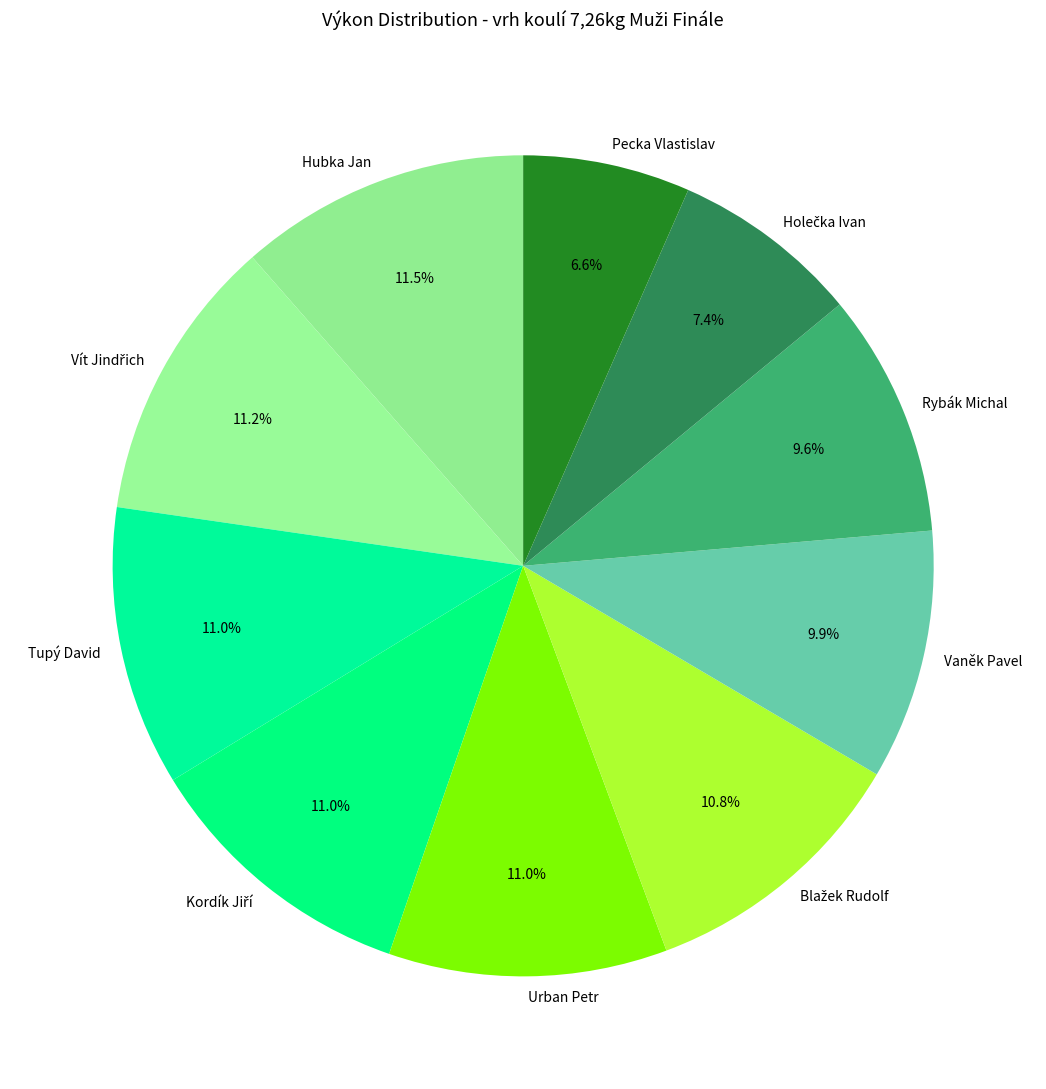

What is the ratio of the value at Rybák Michal to the value at Hubka Jan?

0.8